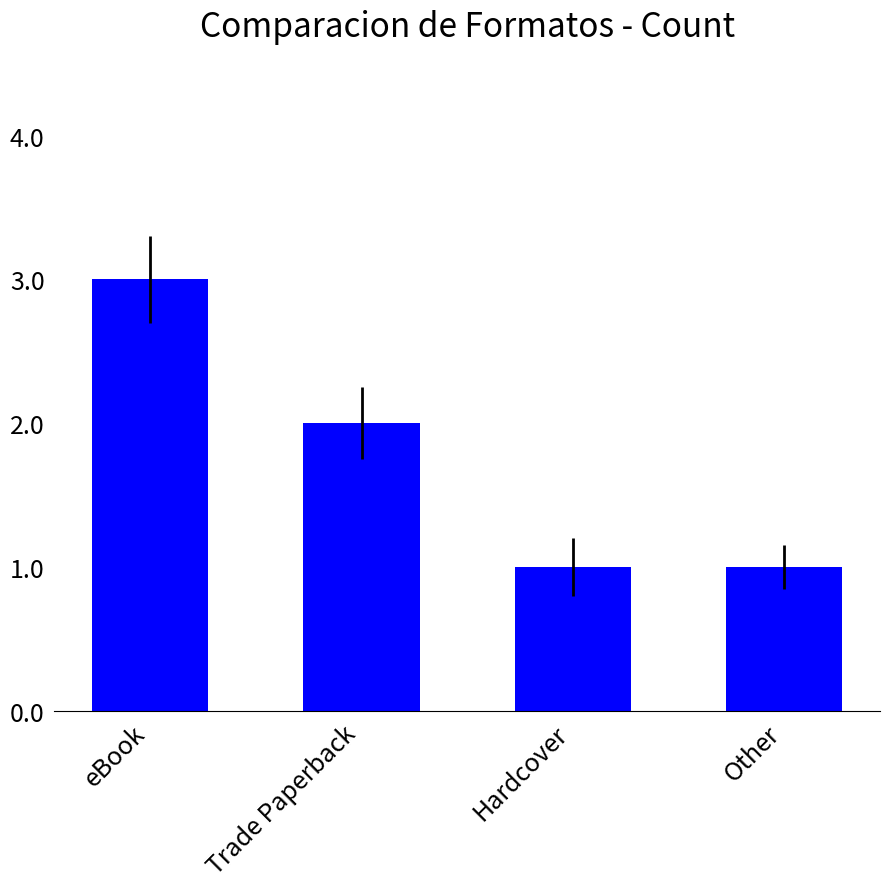

What is the label of the 3rd bar from the right?

Trade Paperback